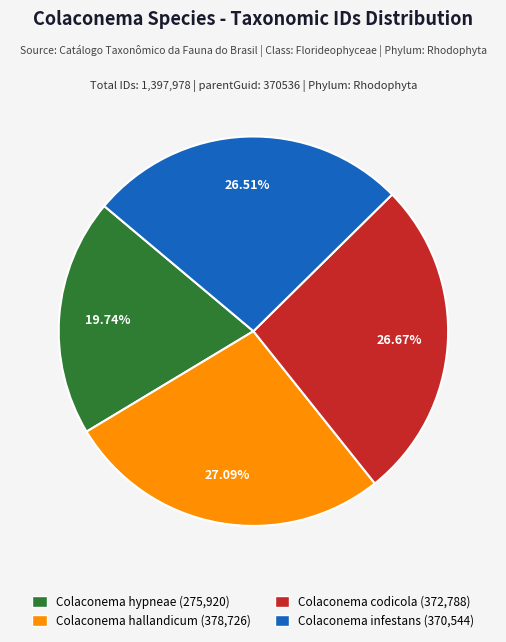

True or false: Colaconema infestans accounts for 13% of the total.

False